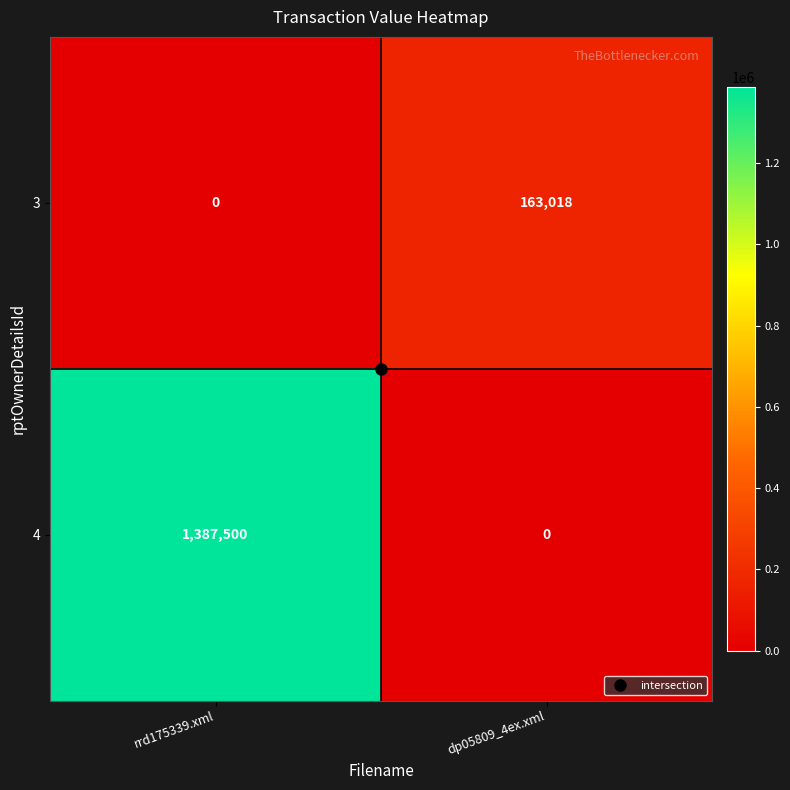

What is the approximate value of 3 at dp05809_4ex.xml, to the nearest 10?

163020